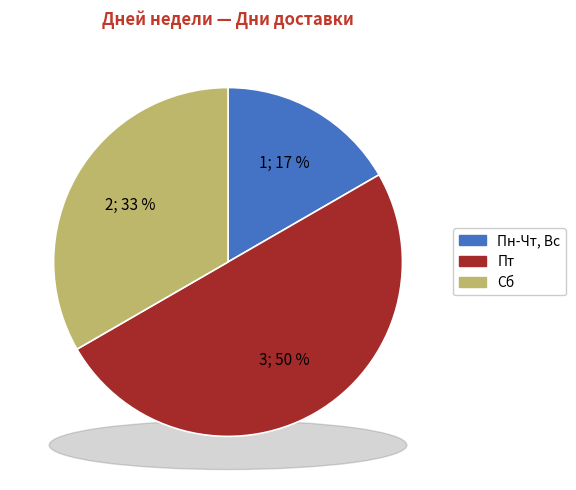

Which has a higher value, Сб or Пт?

Пт